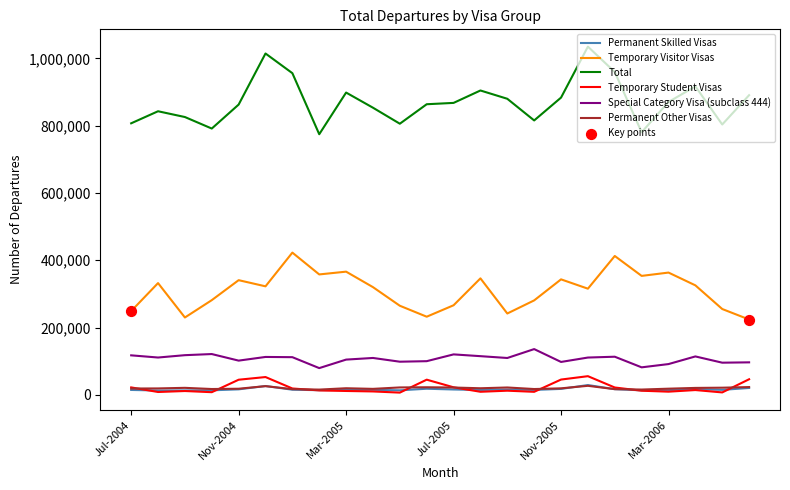

True or false: Permanent Skilled Visas and Special Category Visa (subclass 444) intersect in this chart.

False